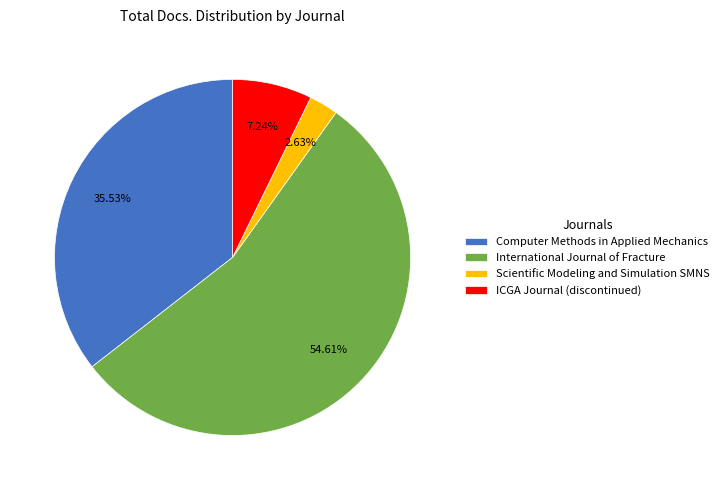

What is the largest slice in the pie chart?

International Journal of Fracture